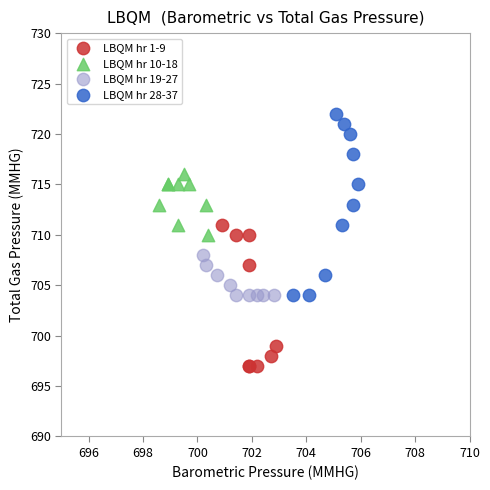

Which series reaches the minimum Y coordinate?

LBQM hr 1-9